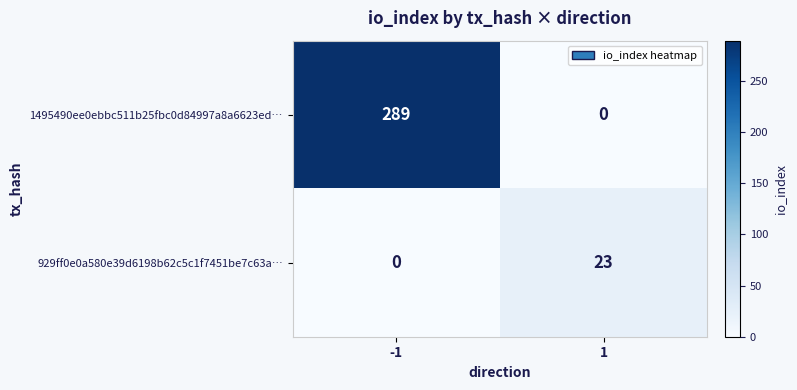

What is the spread (max minus min) of values at -1?

289